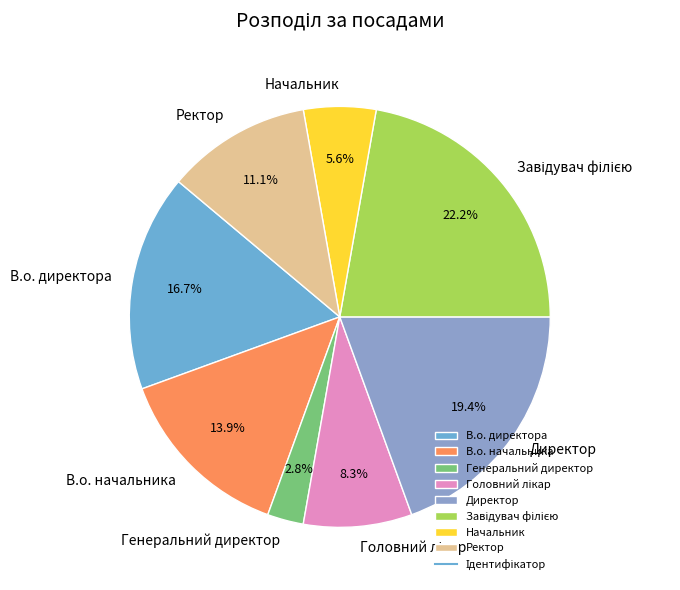

To the nearest percent, what is the difference between the В.о. директора and Директор slice percentages?

3%